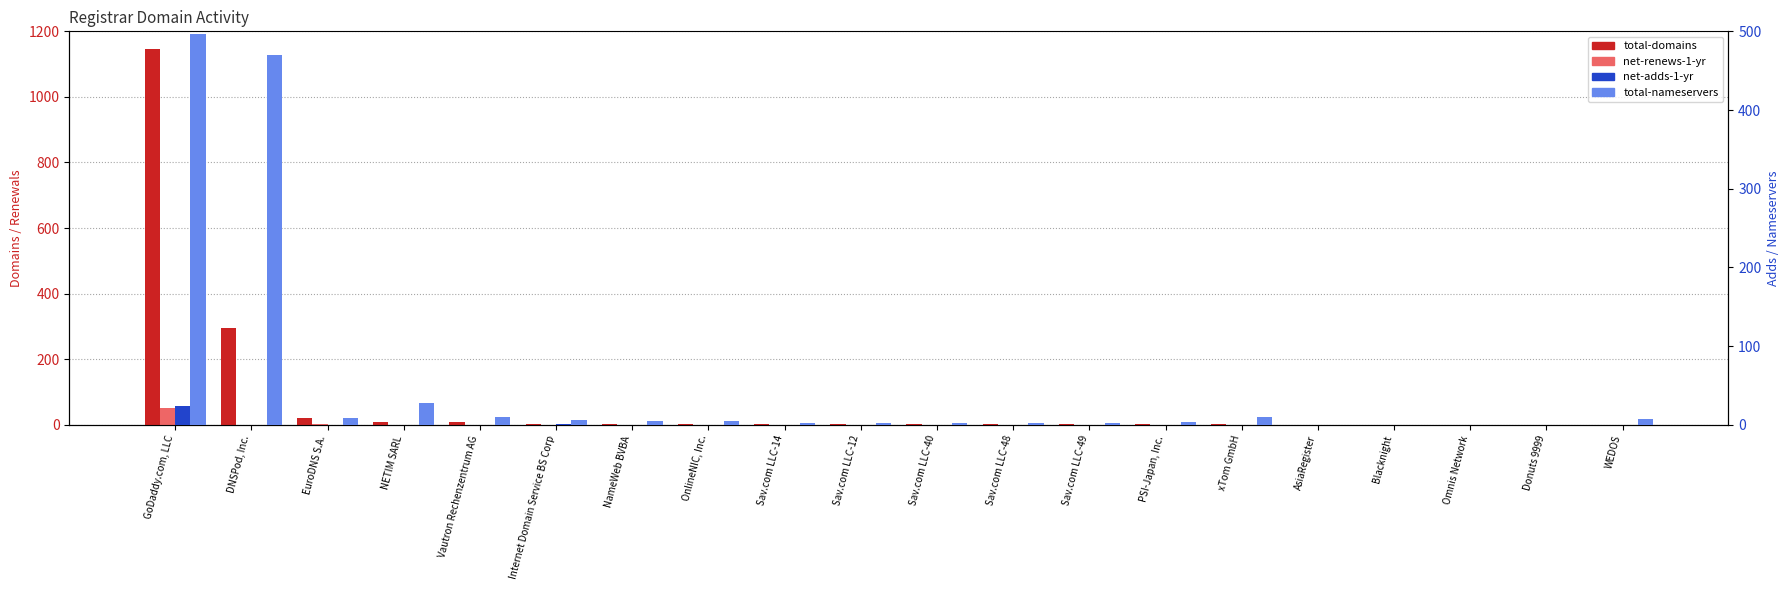

At NETIM SARL, list the series in order from smallest to largest.

net-renews-1-yr, net-adds-1-yr, total-domains, total-nameservers